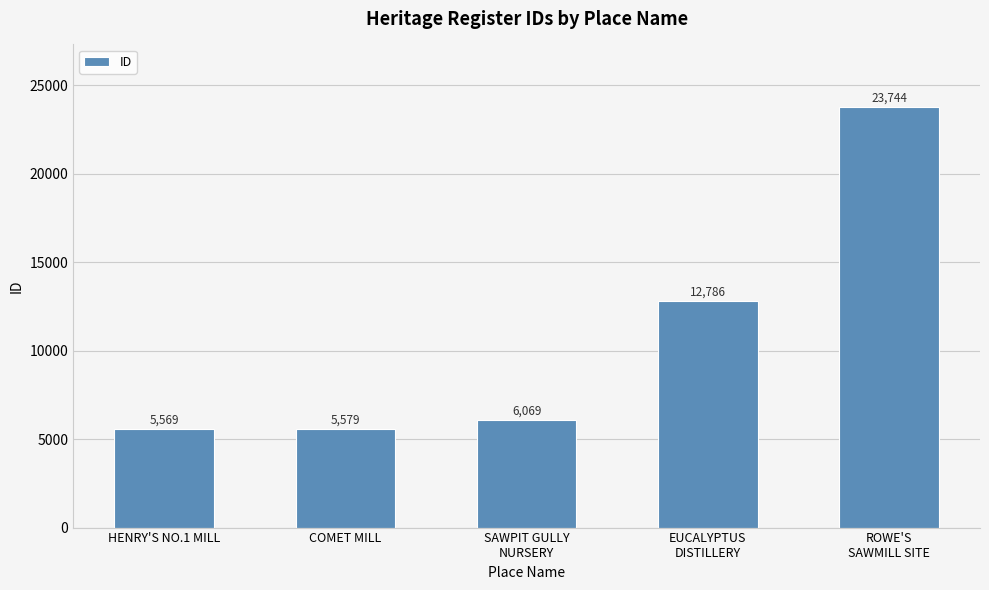

What is the ratio of the value at HENRY'S NO.1 MILL to the value at SAWPIT GULLY
NURSERY?

0.9